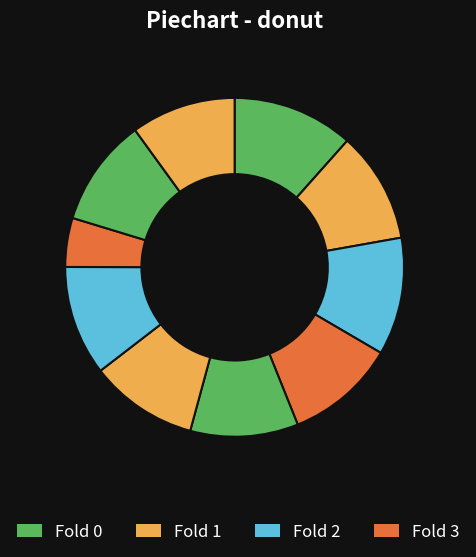

How many segments does this pie chart have?

10